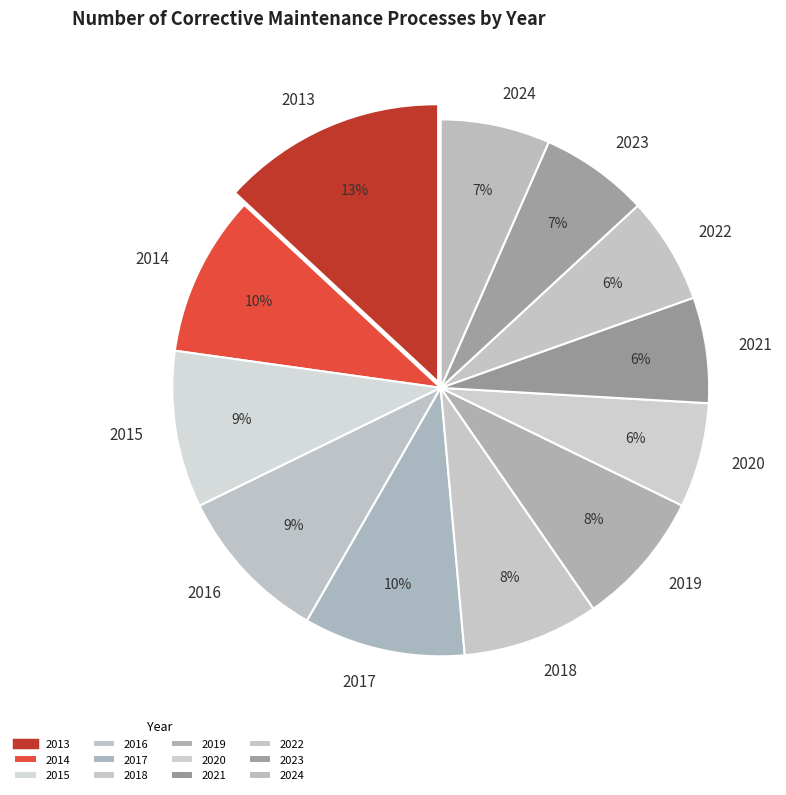

What percentage is the 2013 slice, to the nearest percent?

13%